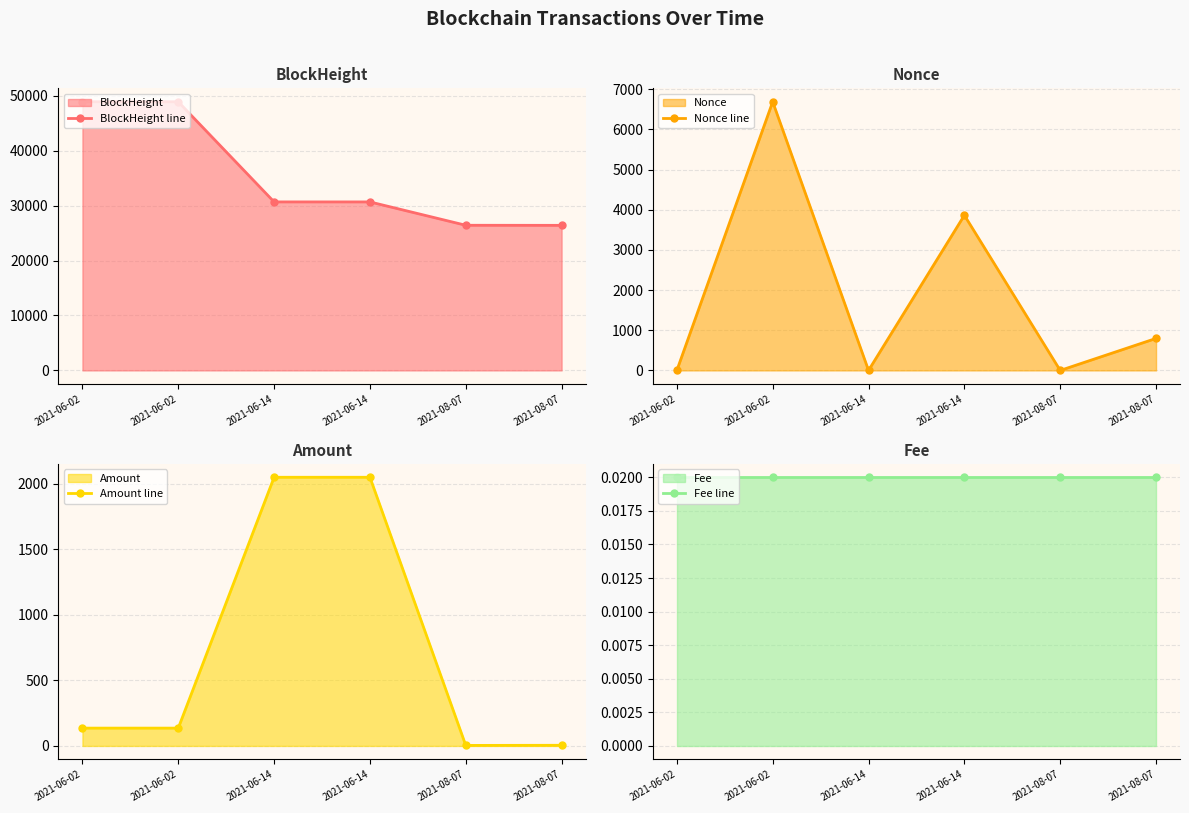

What is the sum of all BlockHeight line values?

211920